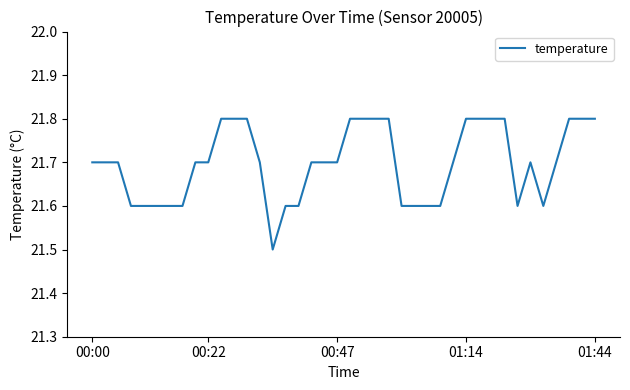

What is the minimum value shown in the chart?

21.5